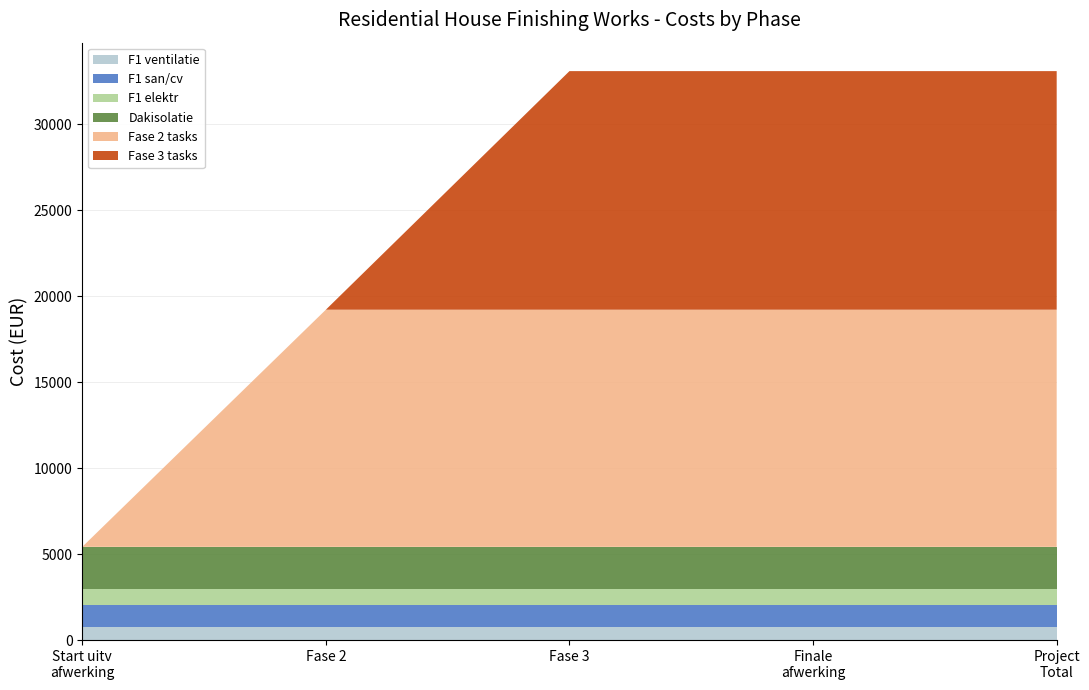

What is the highest value of the F1 ventilatie series?

772.5